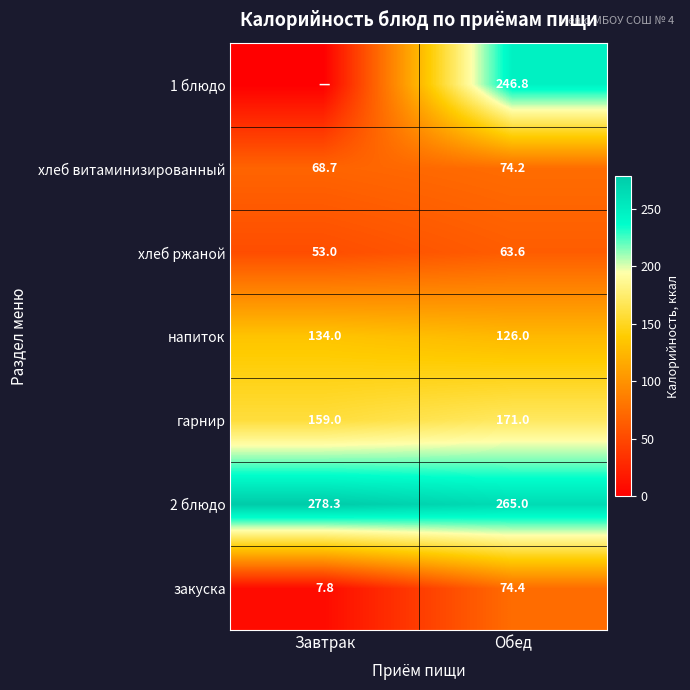

List the labels in order of хлеб ржаной value, largest first.

Обед, Завтрак